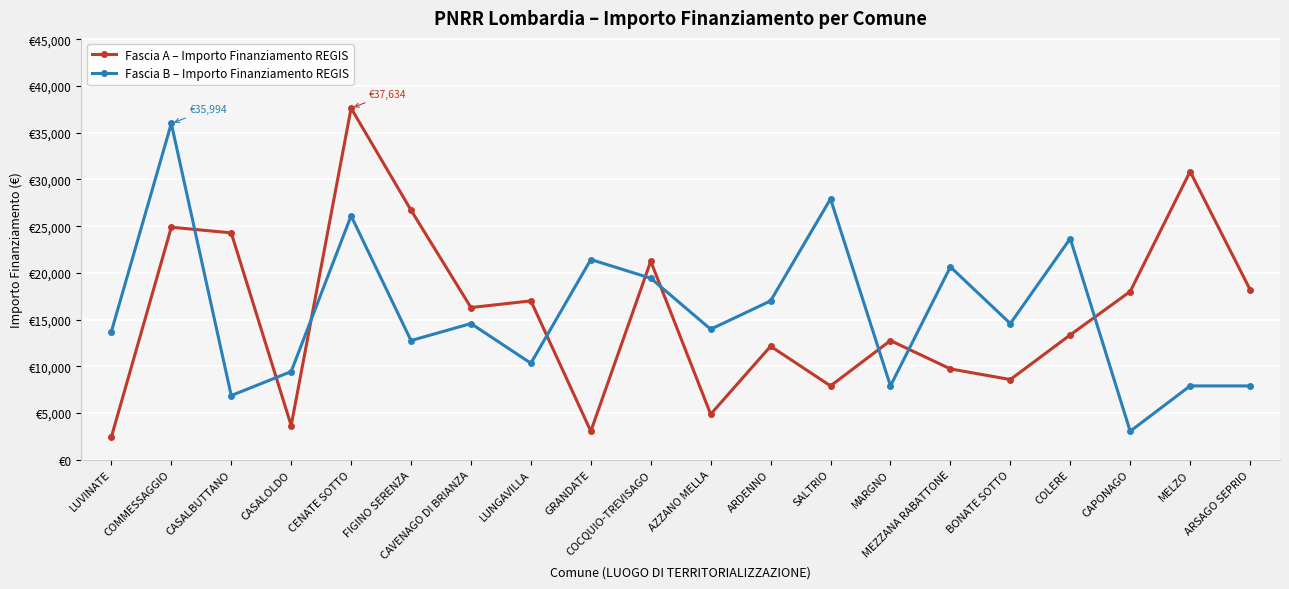

What are all the series names shown in the legend?

Fascia A – Importo Finanziamento REGIS, Fascia B – Importo Finanziamento REGIS